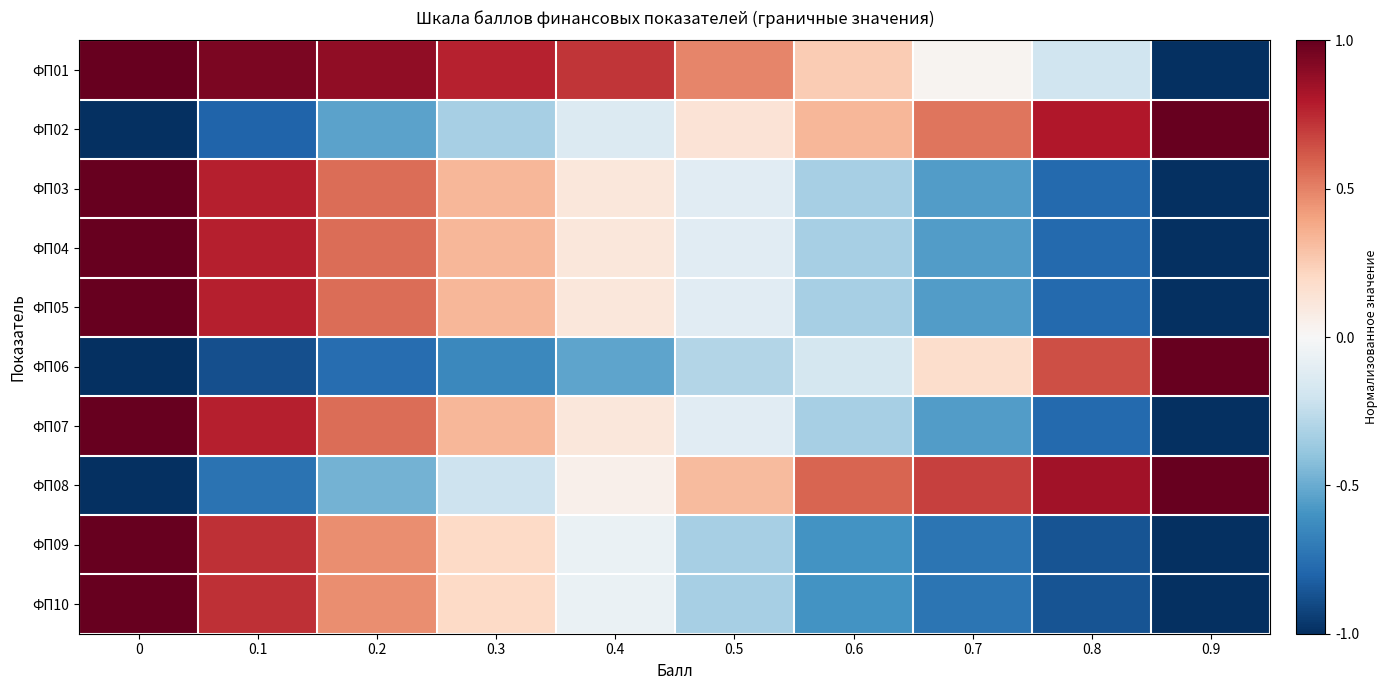

Which series has the widest spread of values?

ФП01